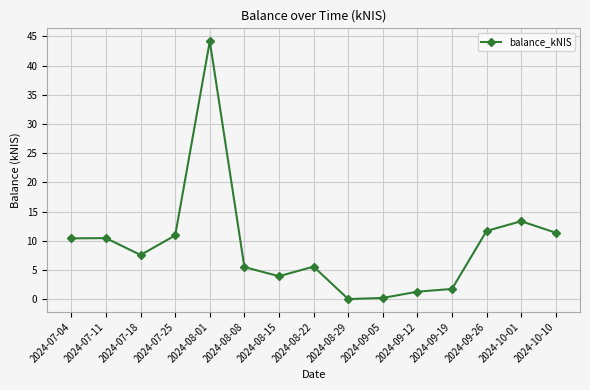

True or false: the data shows 6.4 at 2024-10-10.

False